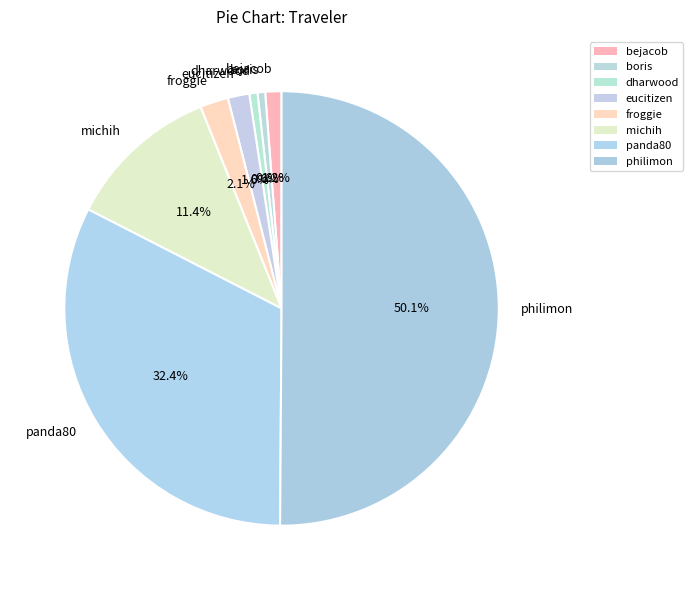

Count the number of slices in the pie.

8